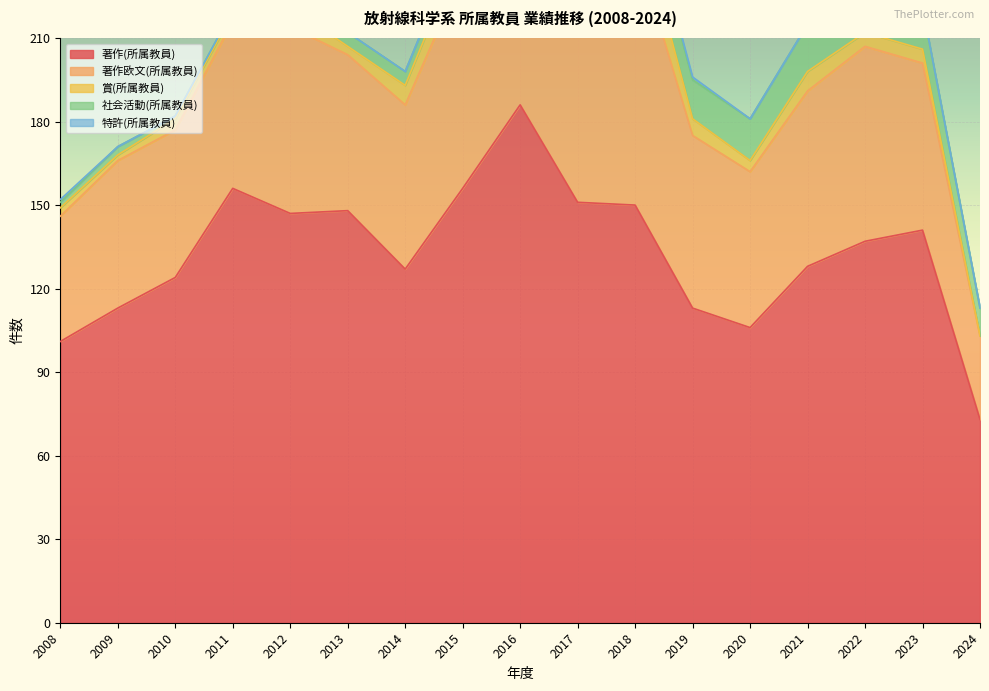

What is the sum of the 著作欧文(所属教員) values at 2015 and 2009?

130